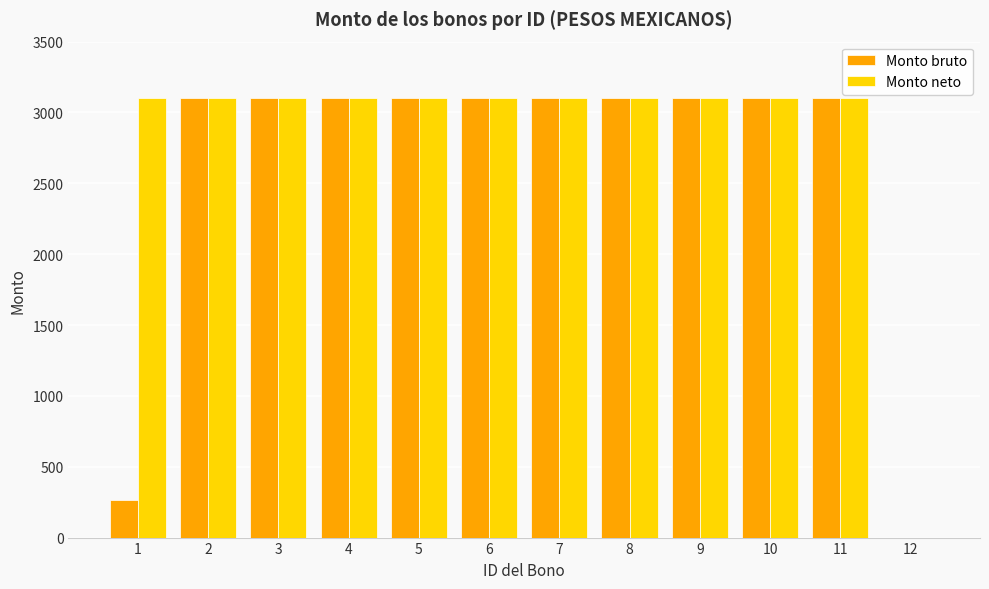

Are the bars grouped side by side (vs. stacked)?

Yes